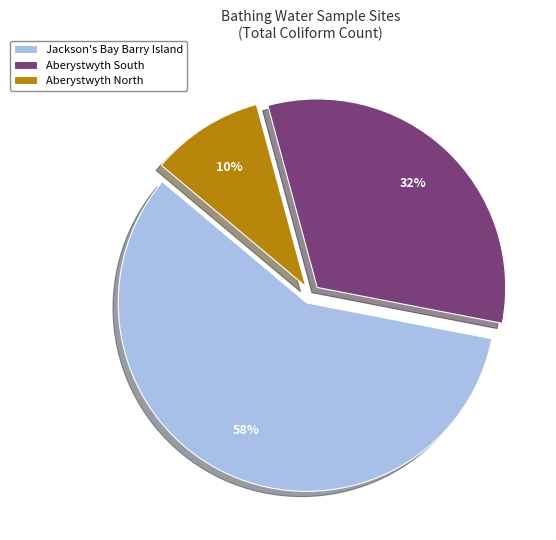

Rank the categories by value from lowest to highest.

Aberystwyth North, Aberystwyth South, Jackson's Bay Barry Island